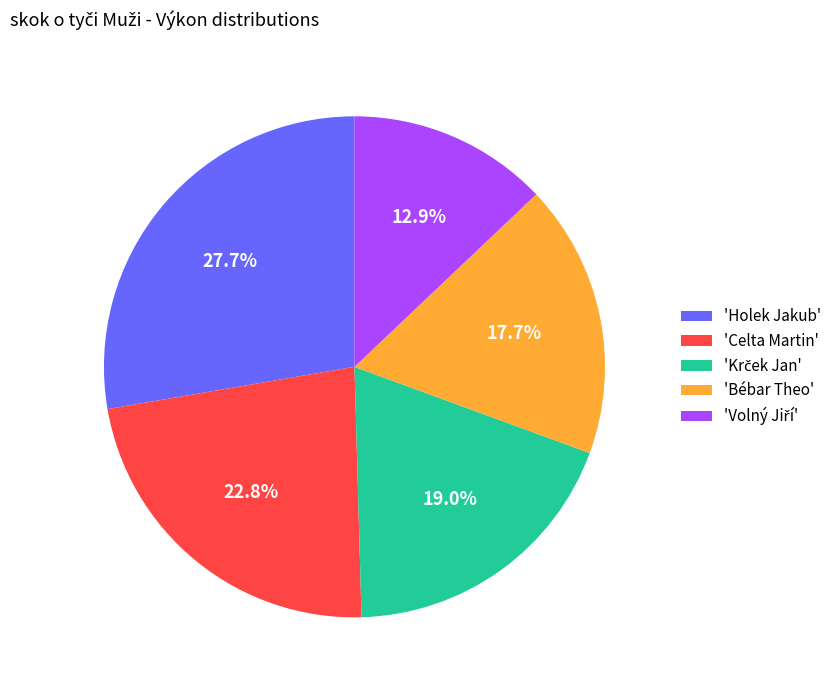

What portion of the pie excludes 'Bébar Theo'?

82.3%